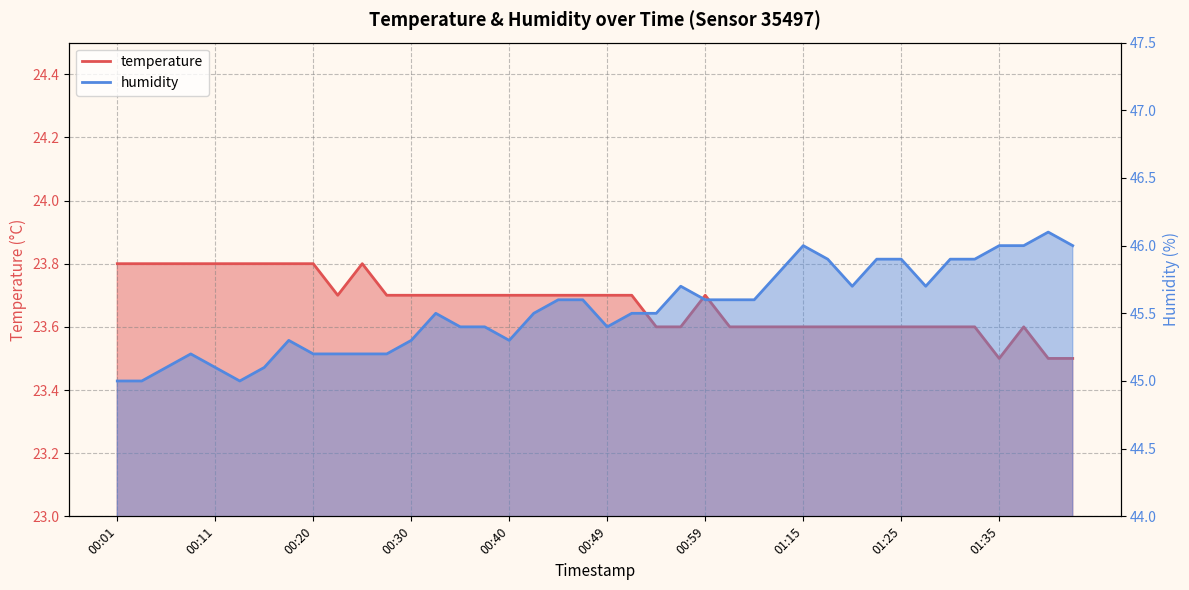

What is the maximum value for temperature?

23.8